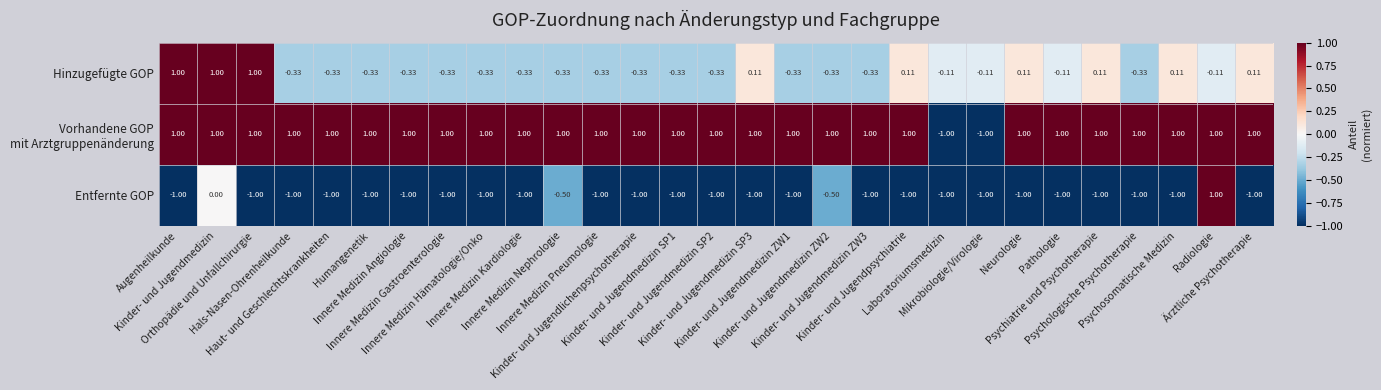

What is the total value across all series at Humangenetik?

-0.3